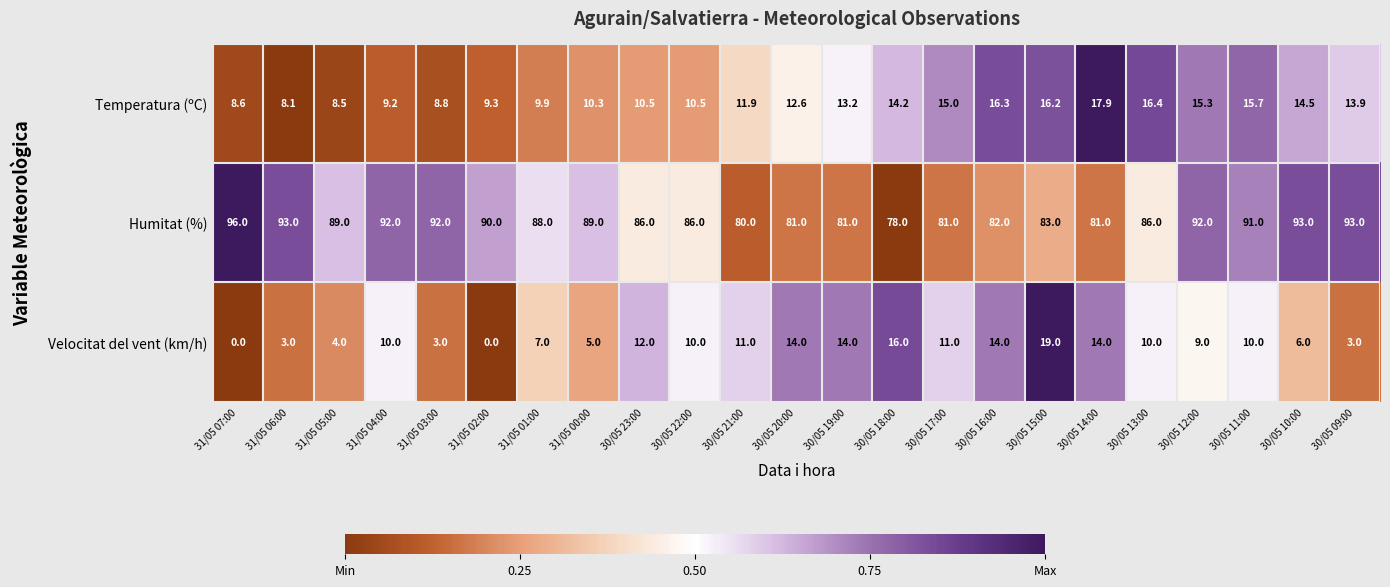

What is the difference between the maximum and second lowest values in the Velocitat del vent (km/h) series?

19.0